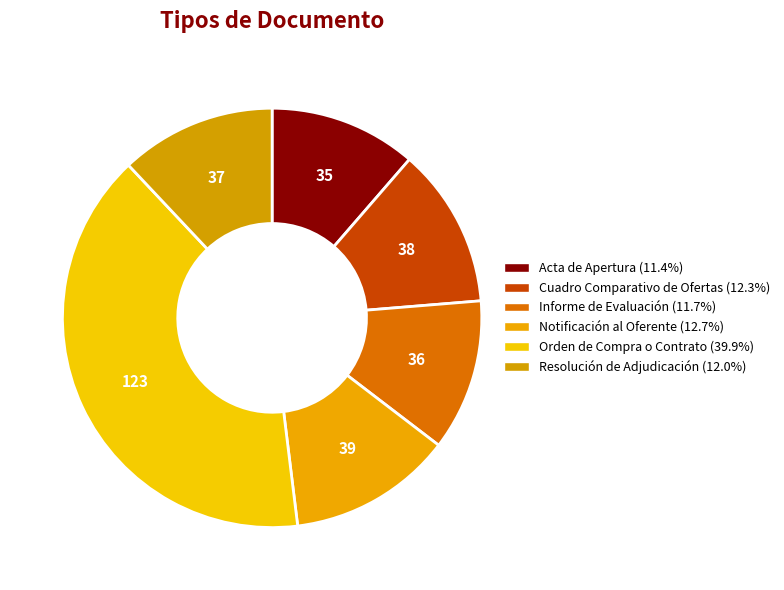

Count the number of slices in the pie.

6